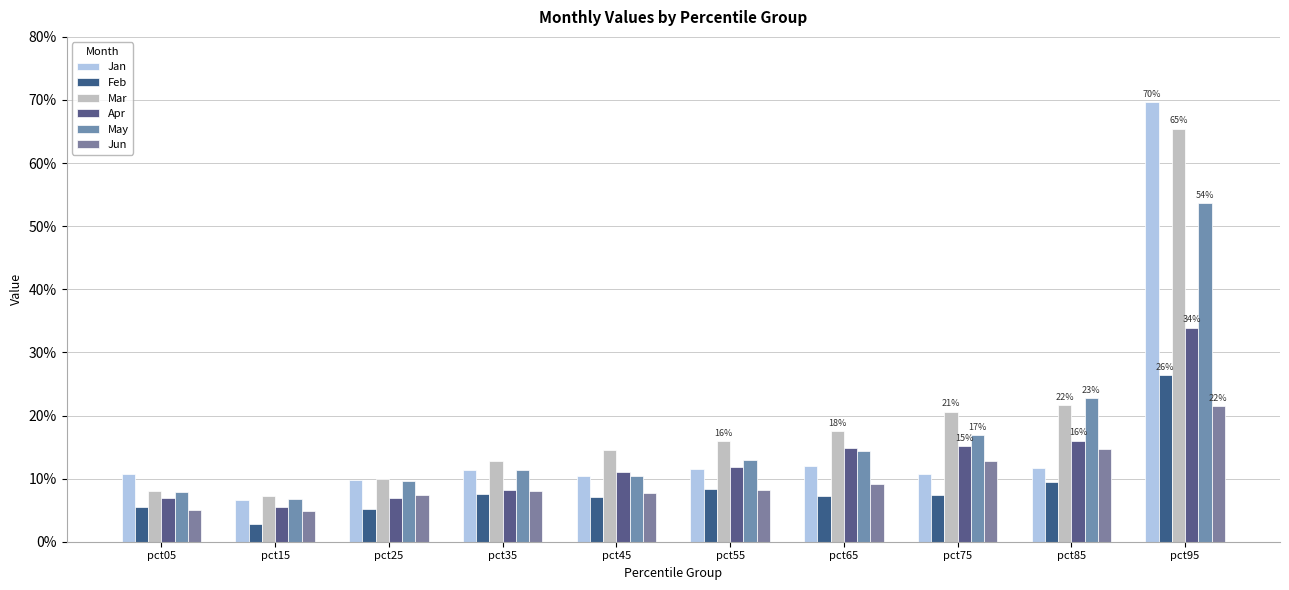

Is it true that Jan equals 0.1 at pct65?

True